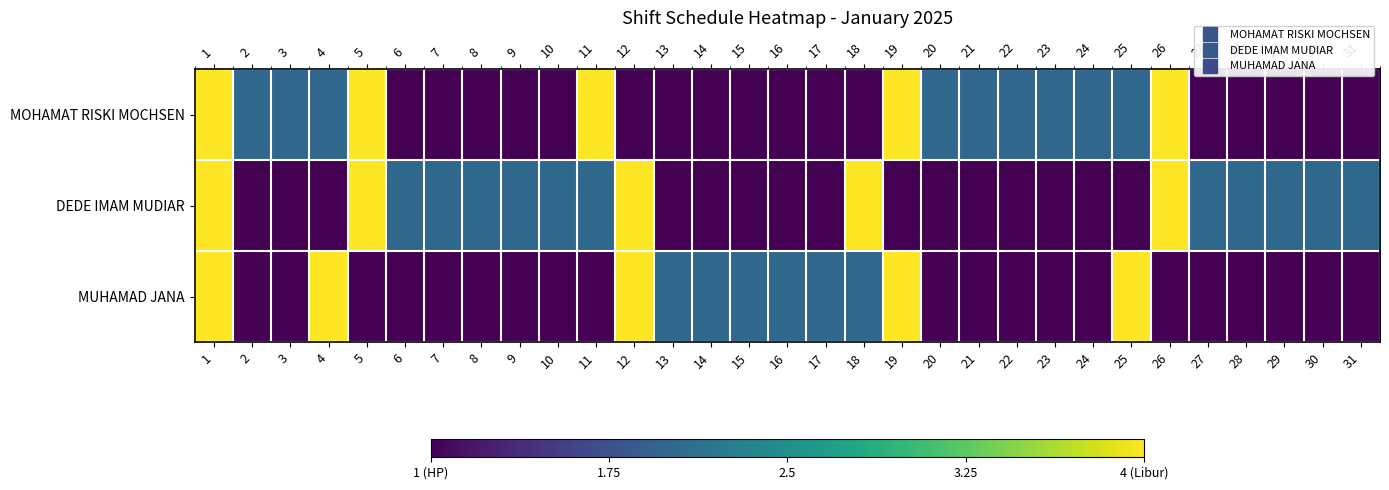

Which has a higher value, 7 or 22?

22